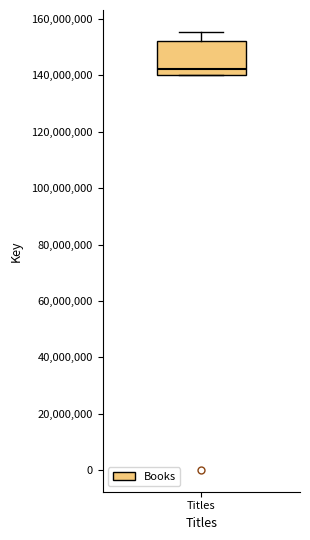

Read this box plot against the y-axis: the position of the median line, the range covered by the box, and the ends of both whiskers. The values are not printed on the chart, so give them approximately, as read against the axis.

median 142000000, box 140000000 to 152000000, whiskers 140000000 to 156000000